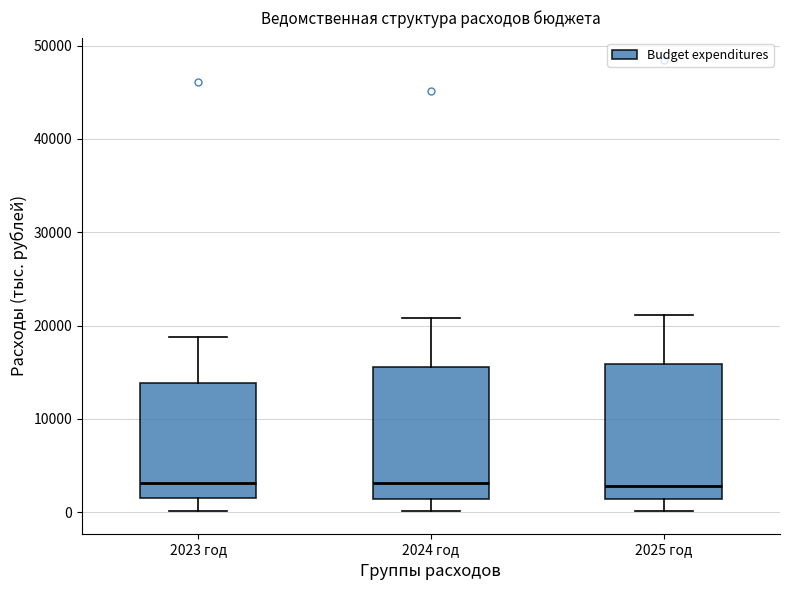

Reading left to right, read every box against the y-axis: the position of its median line, the range the box covers, and the ends of its whiskers. The values are not printed on the chart, so give them approximately, as read against the axis.

2023 год: median 3000, box 1000 to 14000, whiskers 0 to 19000
2024 год: median 3000, box 1000 to 16000, whiskers 0 to 21000
2025 год: median 3000, box 1000 to 16000, whiskers 0 to 21000